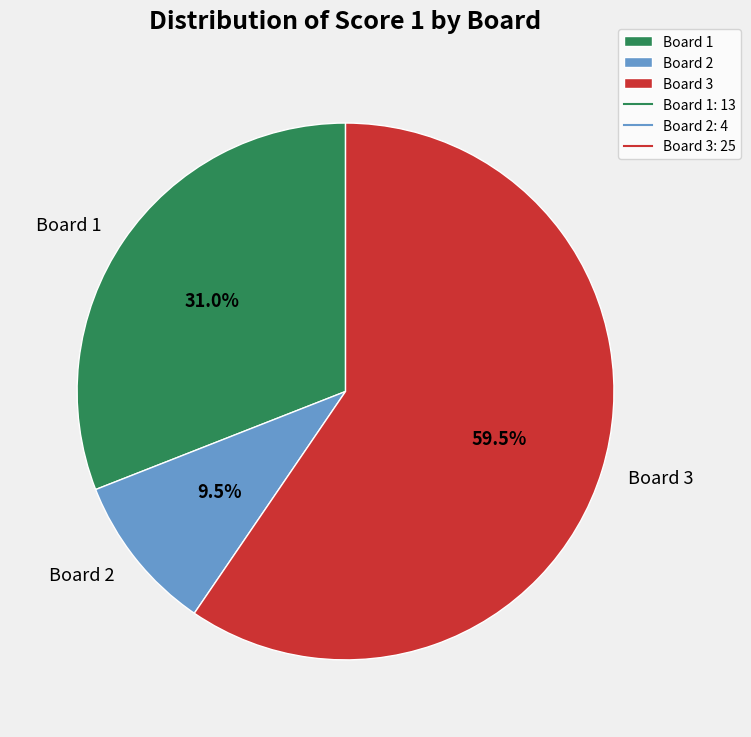

Rank the categories by value from highest to lowest.

Board 3, Board 1, Board 2